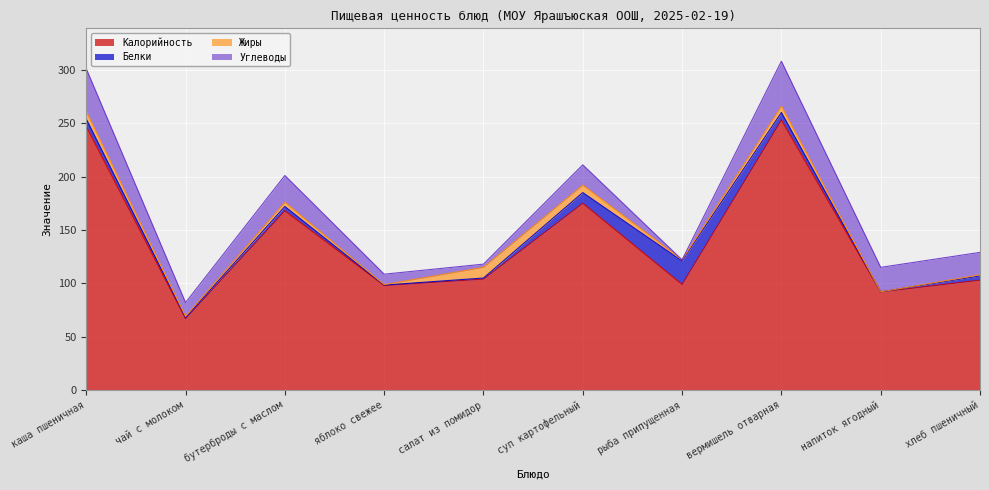

Reading right to left, transcribe all the data shown in this chart.

Калорийность: 103.0	92.0	253.0	99.0	175.0	104.0	98.0	168.0	67.0	247.0
Белки: 4.0	0.0	7.0	22.0	10.0	1.0	0.4	4.0	1.0	7.0
Жиры: 1.0	0.0	6.0	1.0	7.0	10.0	0.4	4.0	1.0	7.0
Углеводы: 21.0	23.0	42.0	0.0	19.0	3.0	9.8	25.0	13.0	40.0